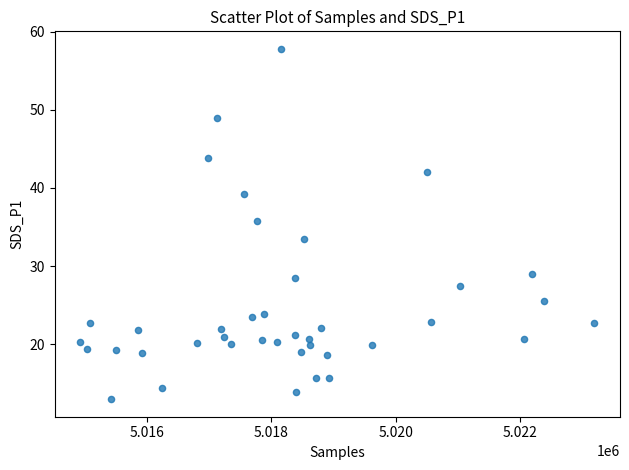

What is the range of X values (max minus min)?

8257.0